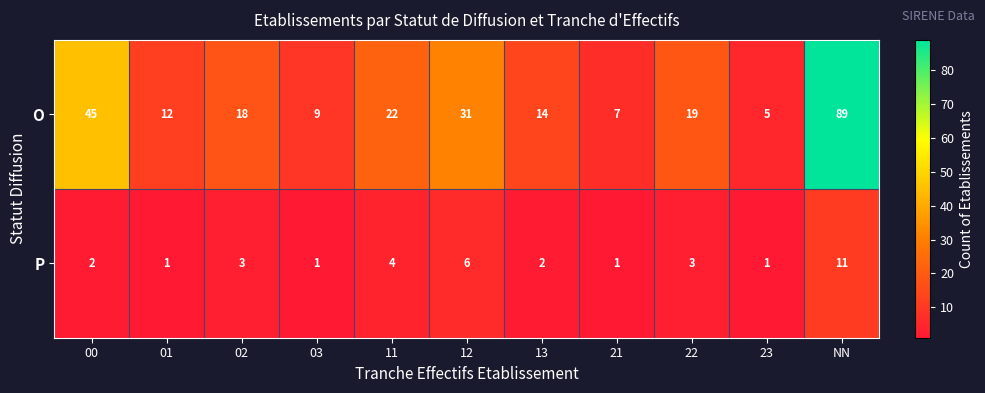

The O series shows 26 at 22. True or false?

False